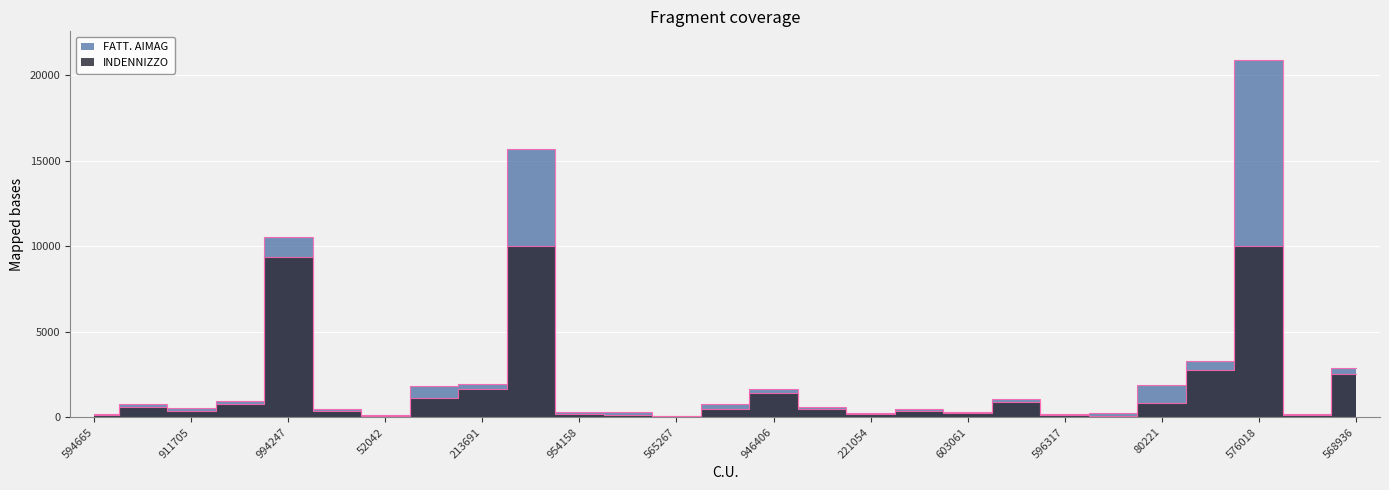

Rank the categories by INDENNIZZO value from lowest to highest.

565267, 52042, 833360, 73660, 594665, 2405, 596317, 221054, 954158, 603061, 961198, 70266, 911705, 605202, 137540, 224441, 215936, 80221, 567524, 860816, 946406, 213691, 568936, 573310, 994247, 28514, 576018